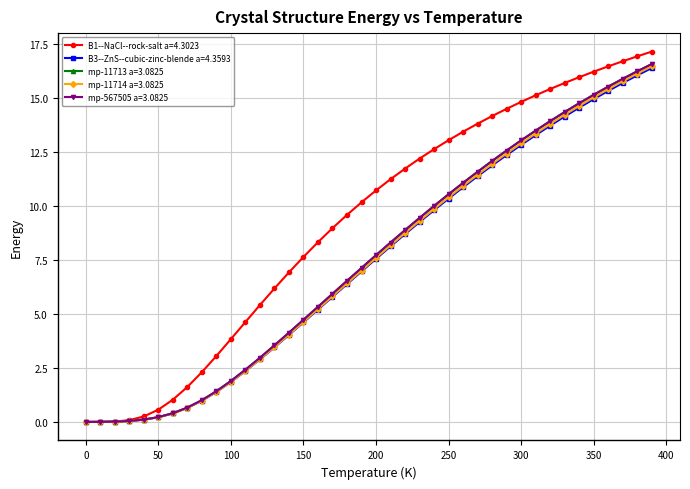

What is the value of the B3--ZnS--cubic-zinc-blende a=4.3593 point at the 32nd from the left?

13.3